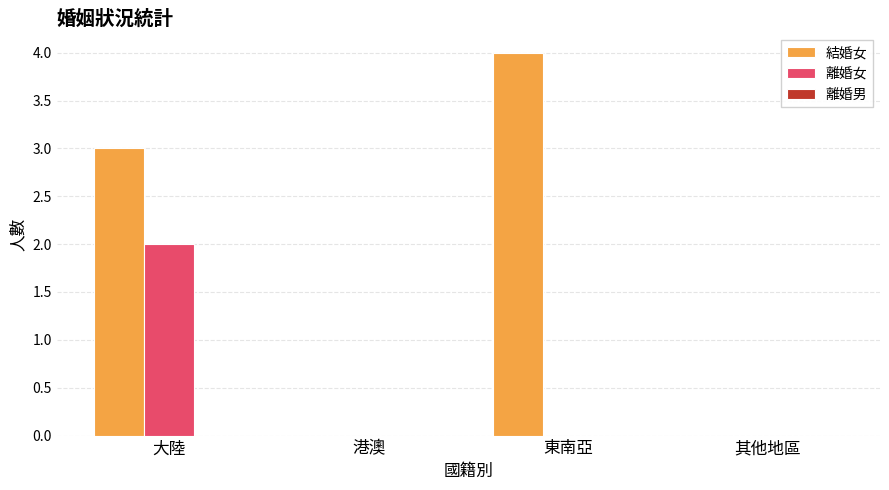

True or false: 離婚女 has a value of 1 at 東南亞.

False